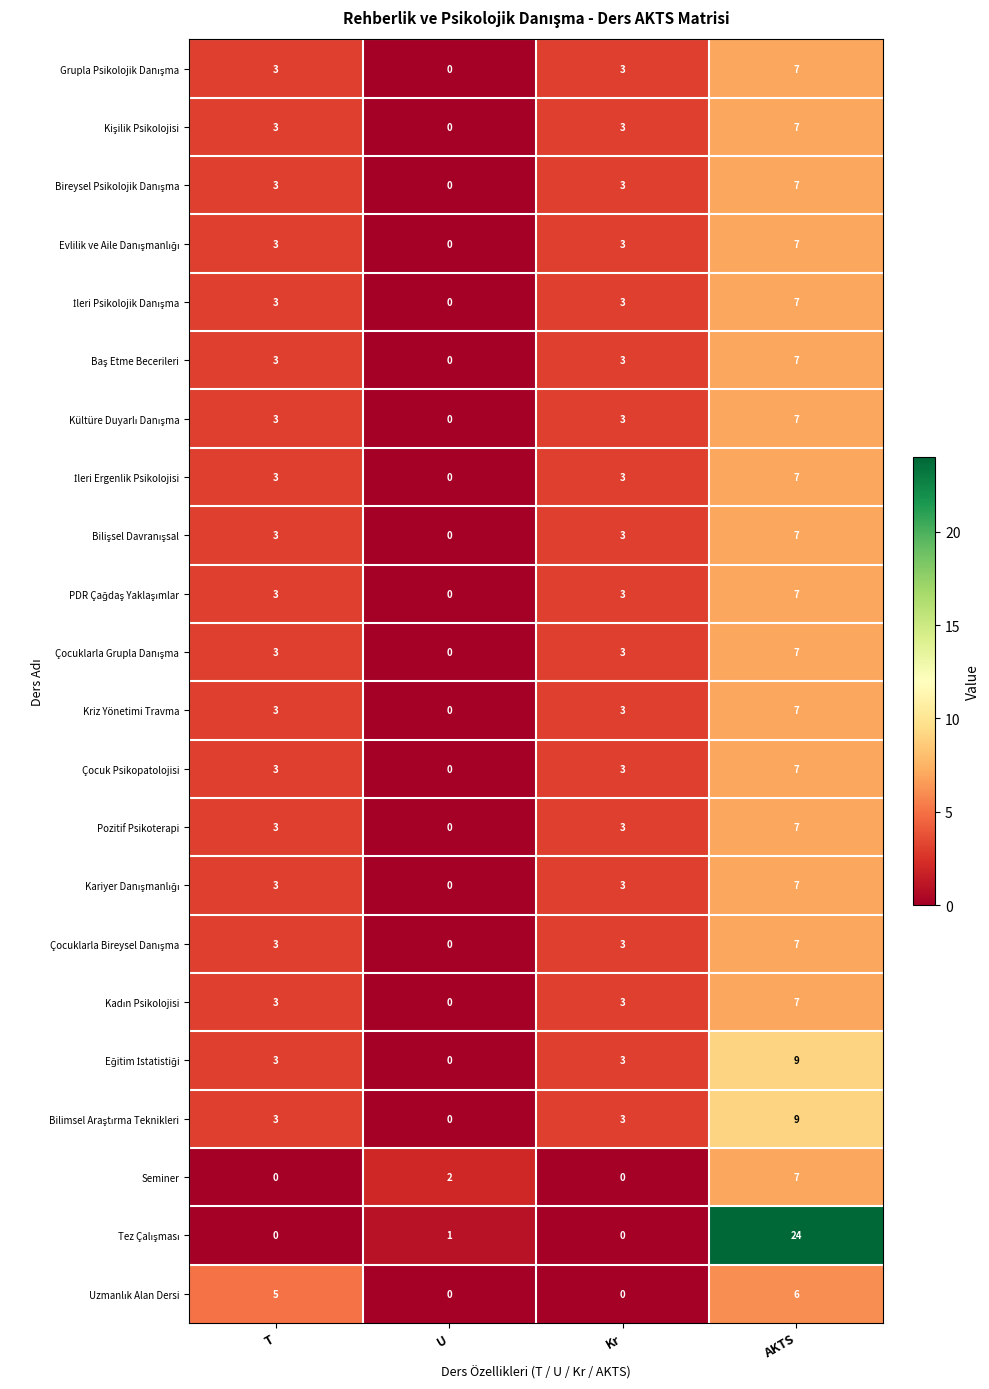

What is the maximum value shown in the chart?

24